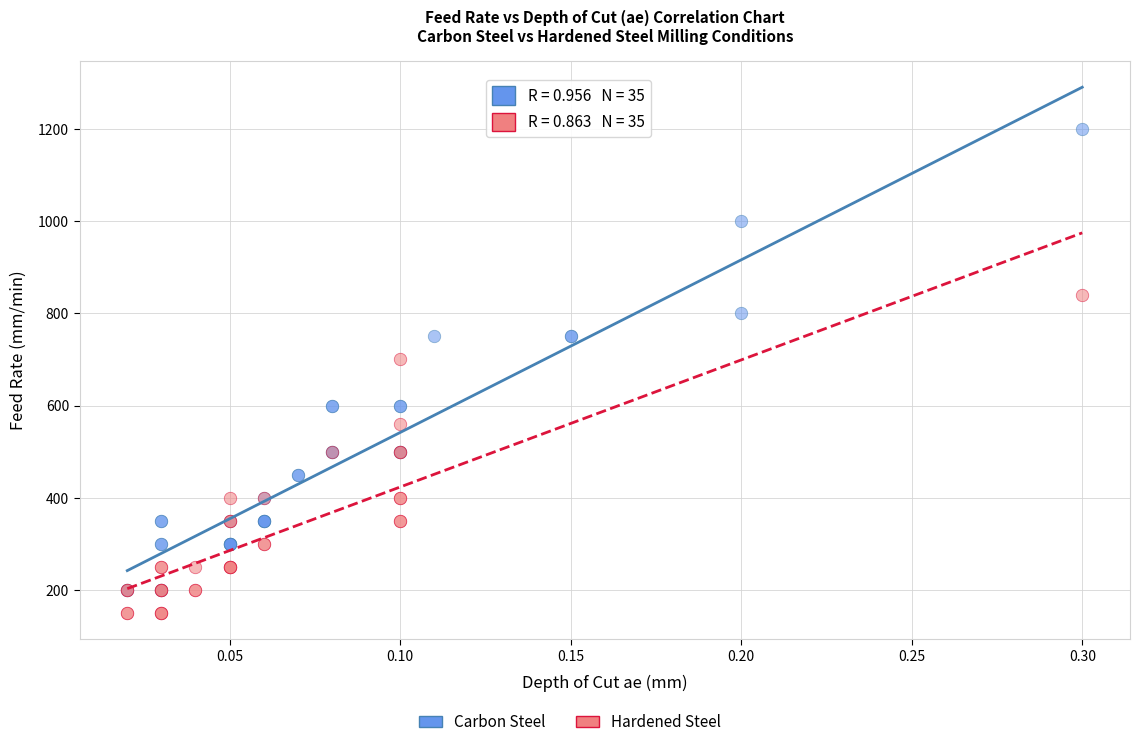

Which series has the widest spread of Y values?

Carbon Steel